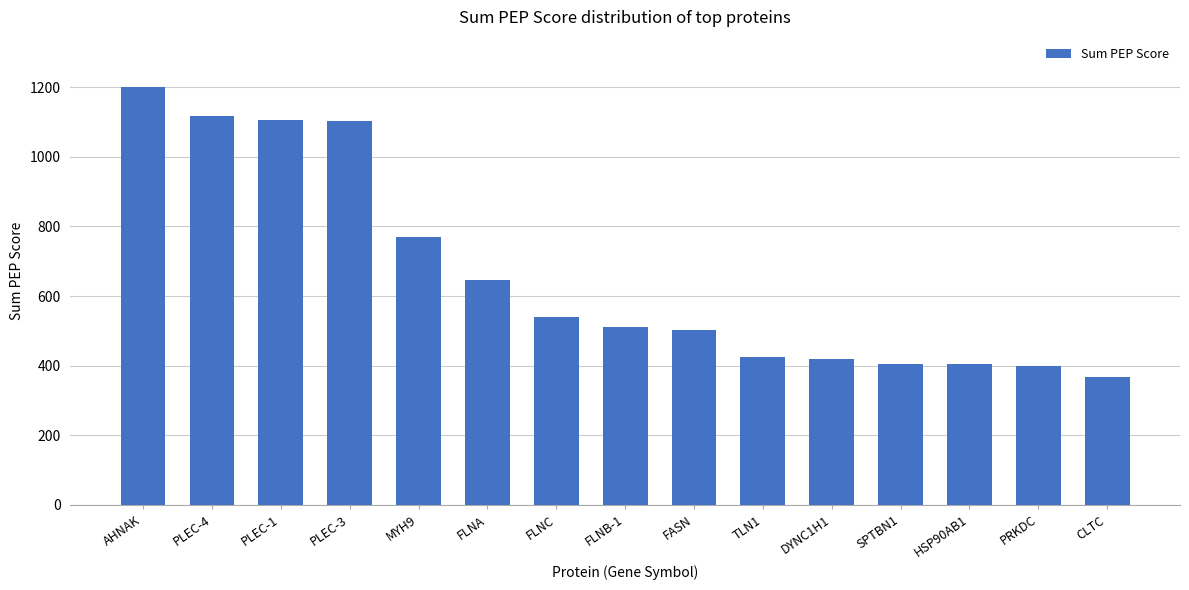

Is it true that the value at FLNB-1 is 512.6?

True